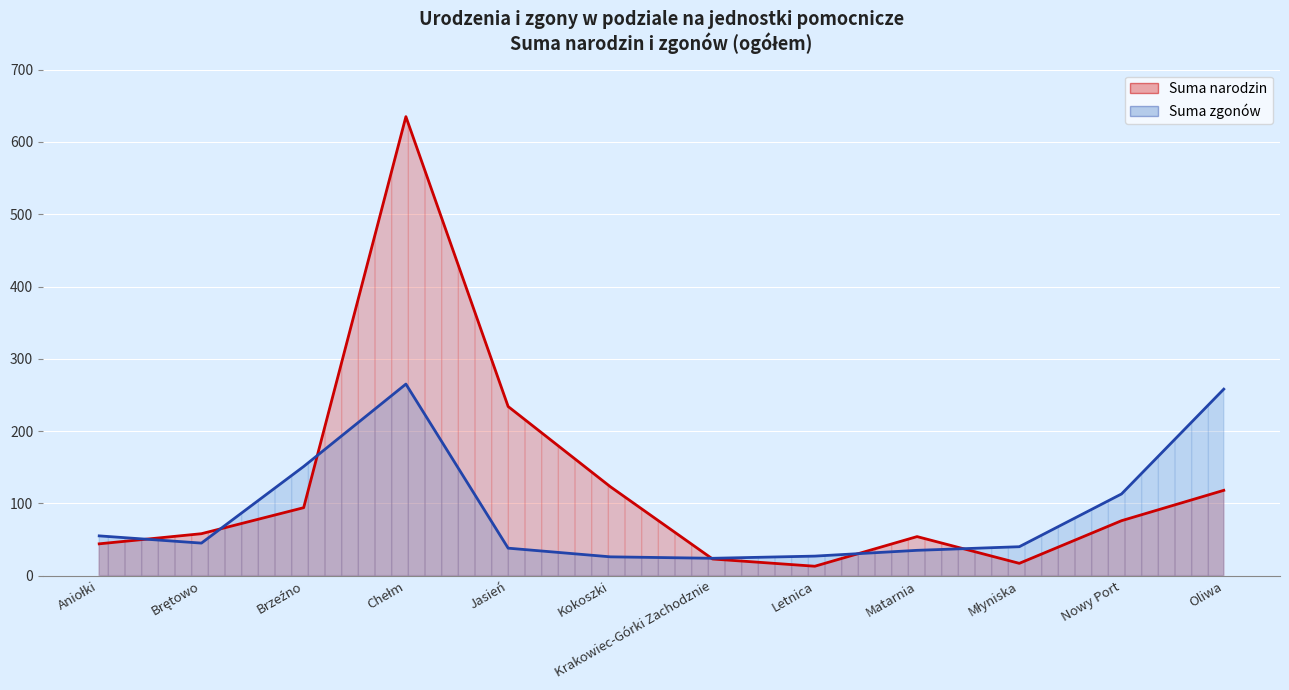

In Suma narodzin, how many points are higher than both neighbors (excluding endpoints)?

2